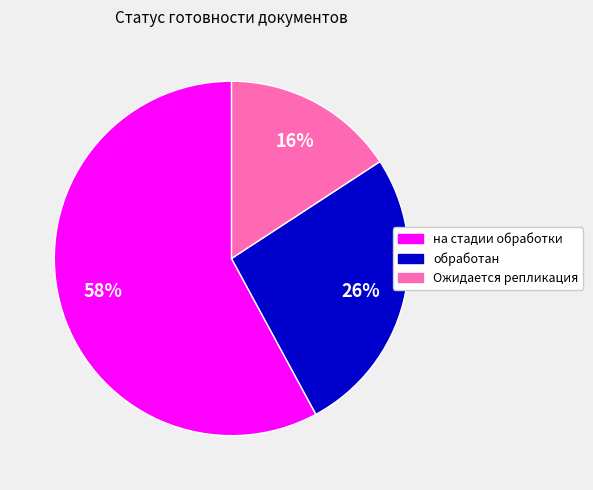

To the nearest percent, what is the average slice percentage?

33%